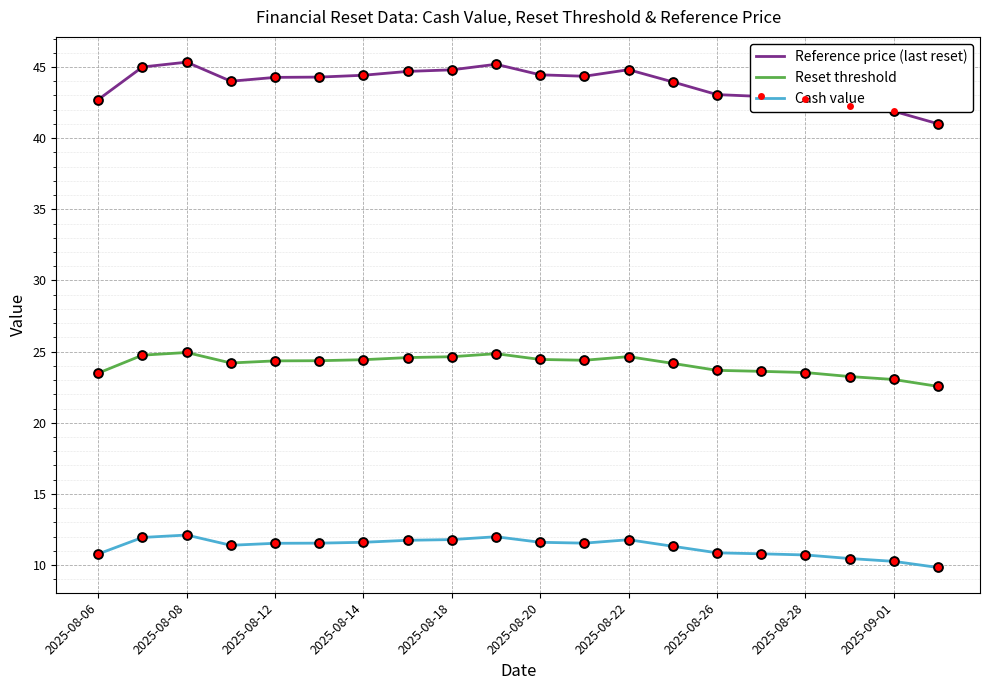

Which series has the largest range (max minus min)?

Reference price (last reset)